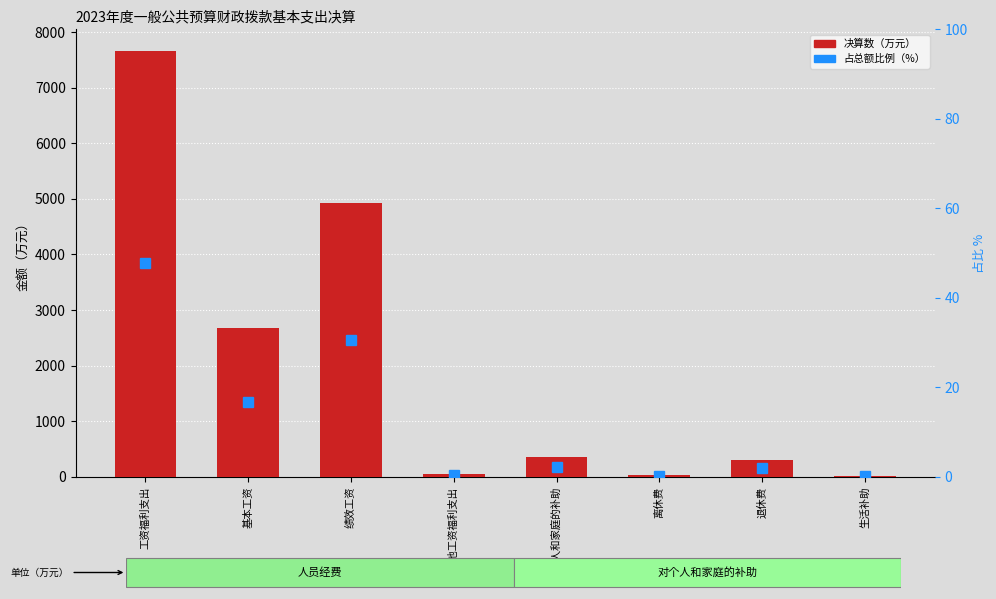

What is the total value across all series at 生活补助?

14.6